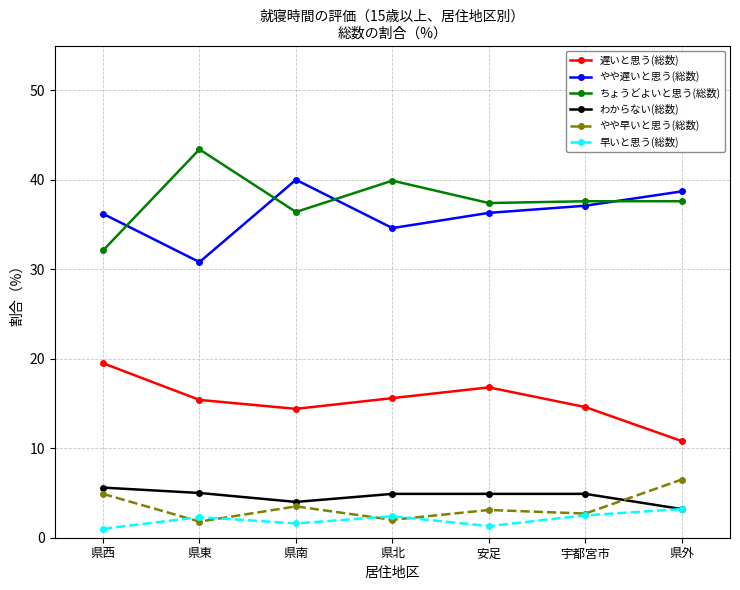

True or false: わからない(総数) and 遅いと思う(総数) intersect in this chart.

False